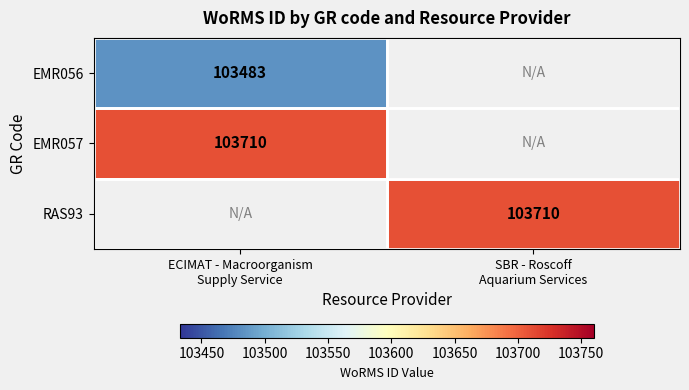

How many positive values does the EMR057 series have?

1